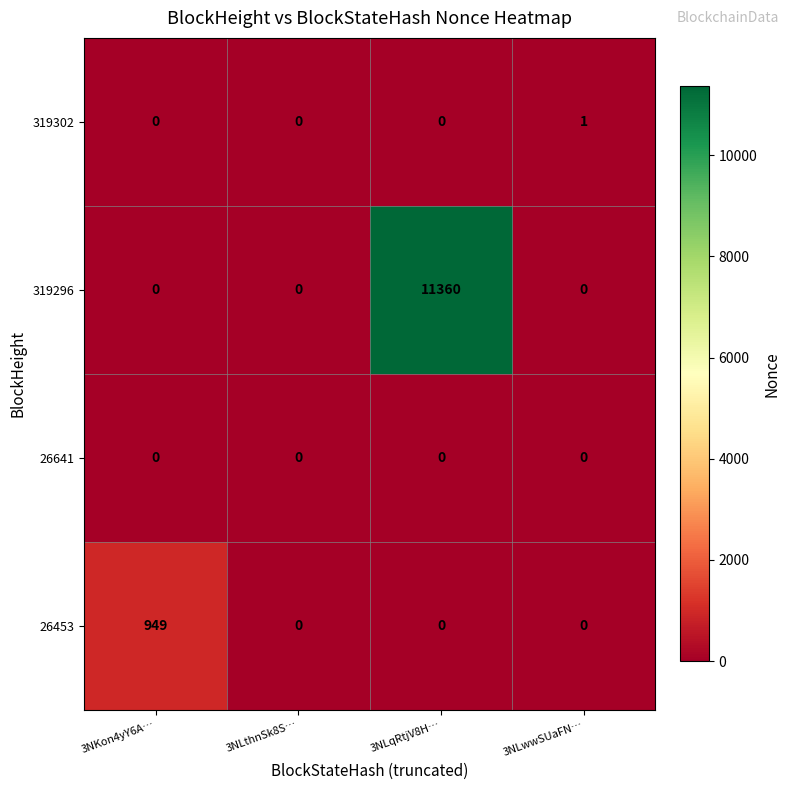

List the series in order of their peak value, highest first.

319296, 26453, 319302, 26641